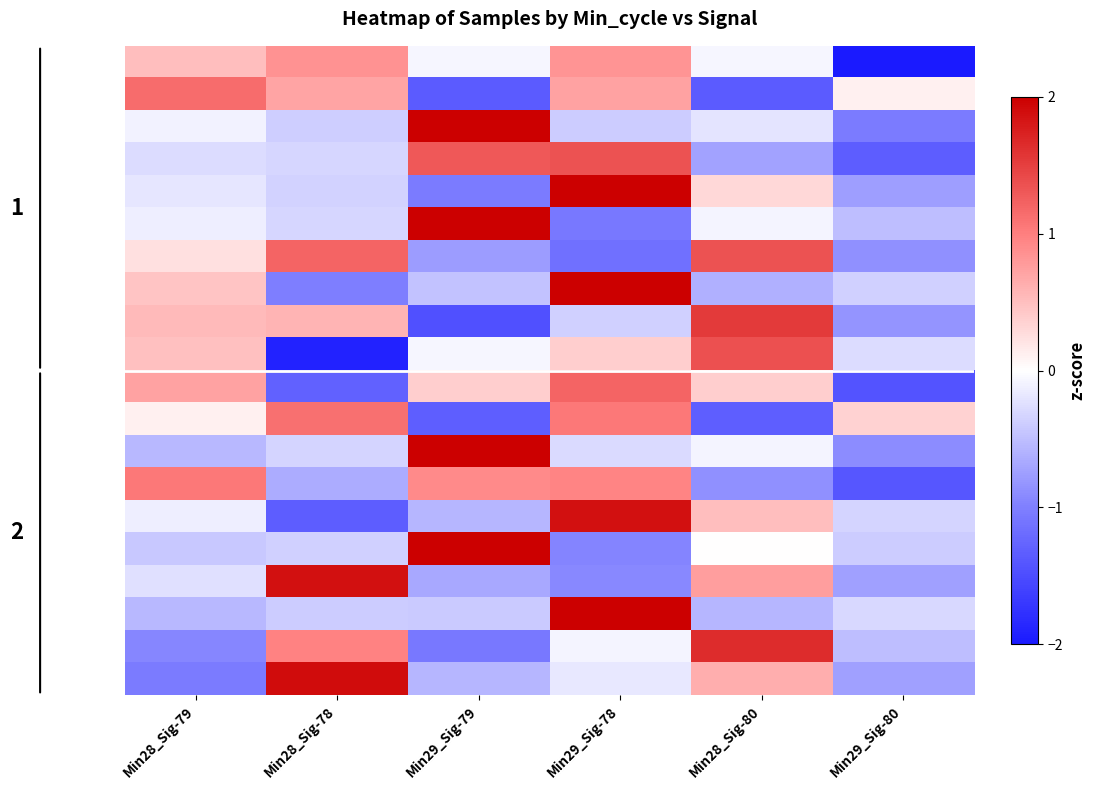

Count the number of data series in this chart.

20